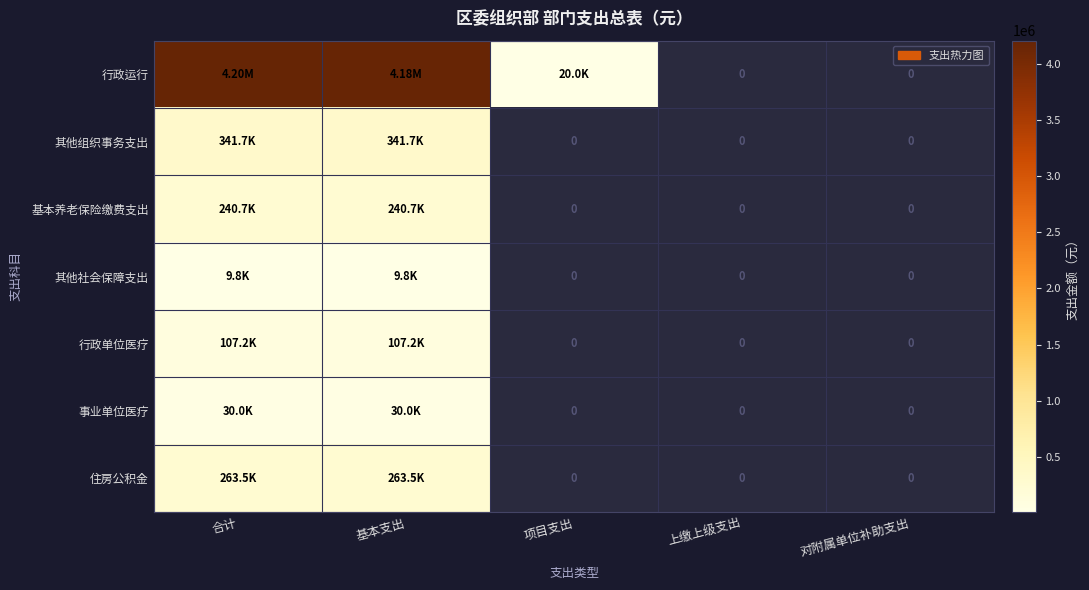

How many values in 住房公积金 are above zero?

2